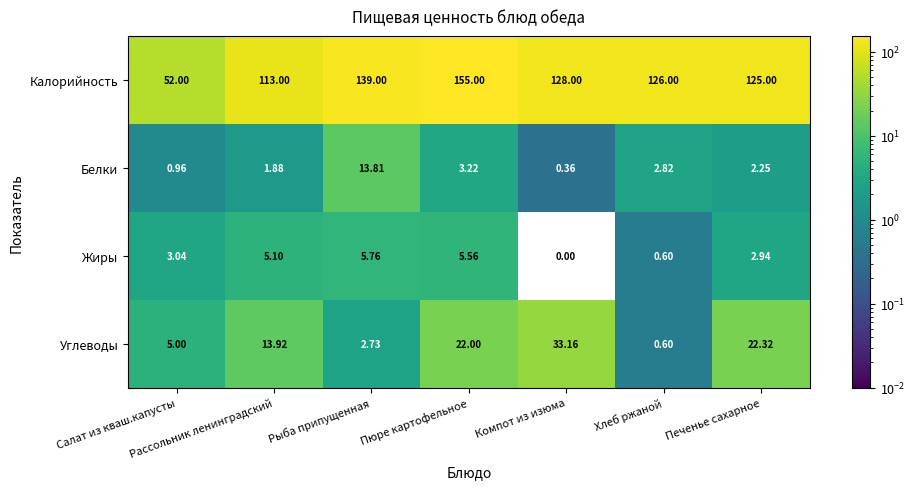

How many distinct data groups are displayed?

4